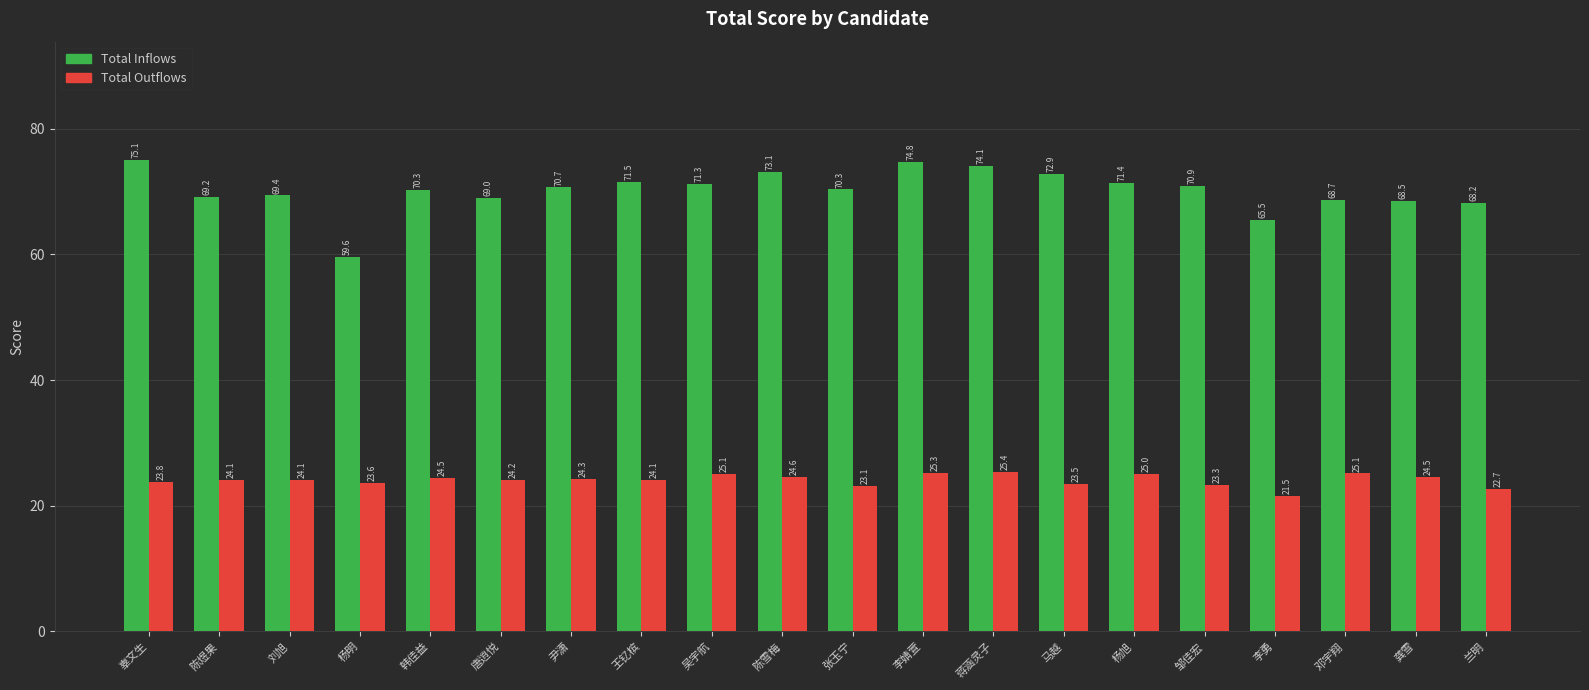

At which category is the sum across all series the highest?

李婧萱